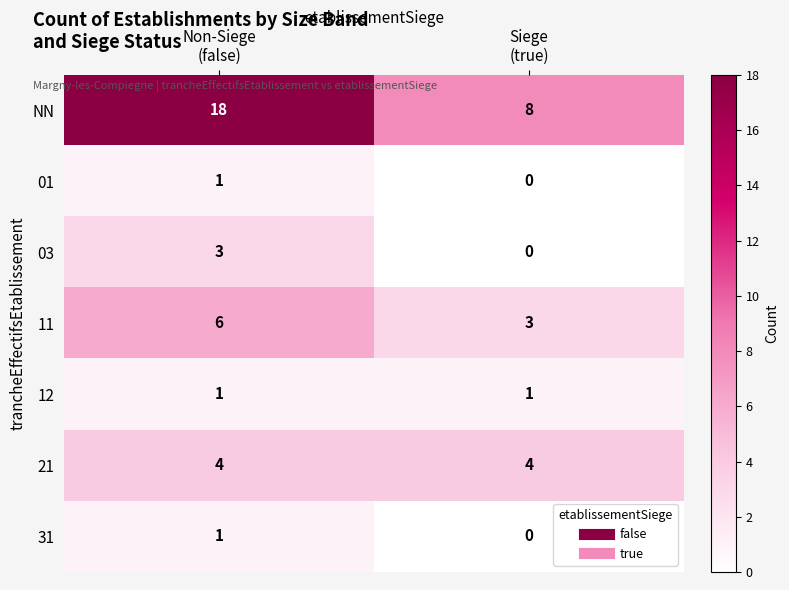

Which series has the largest total across all categories?

NN